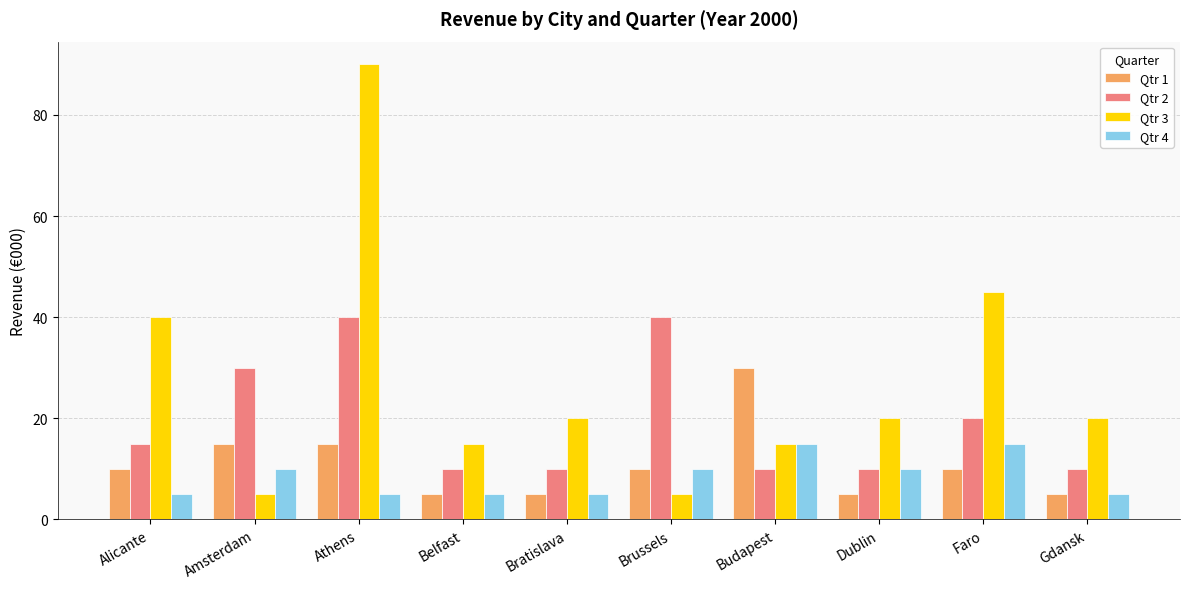

What are all the series names shown in the legend?

Qtr 1, Qtr 2, Qtr 3, Qtr 4